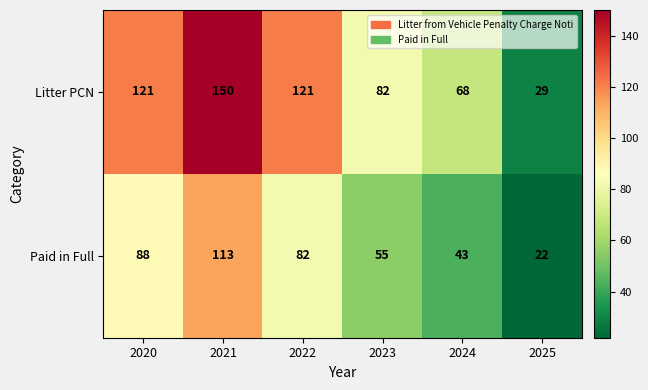

Reading left to right, what are all the values shown in this chart?

Litter PCN: 2020=121	2021=150	2022=121	2023=82	2024=68	2025=29
Paid in Full: 2020=88	2021=113	2022=82	2023=55	2024=43	2025=22